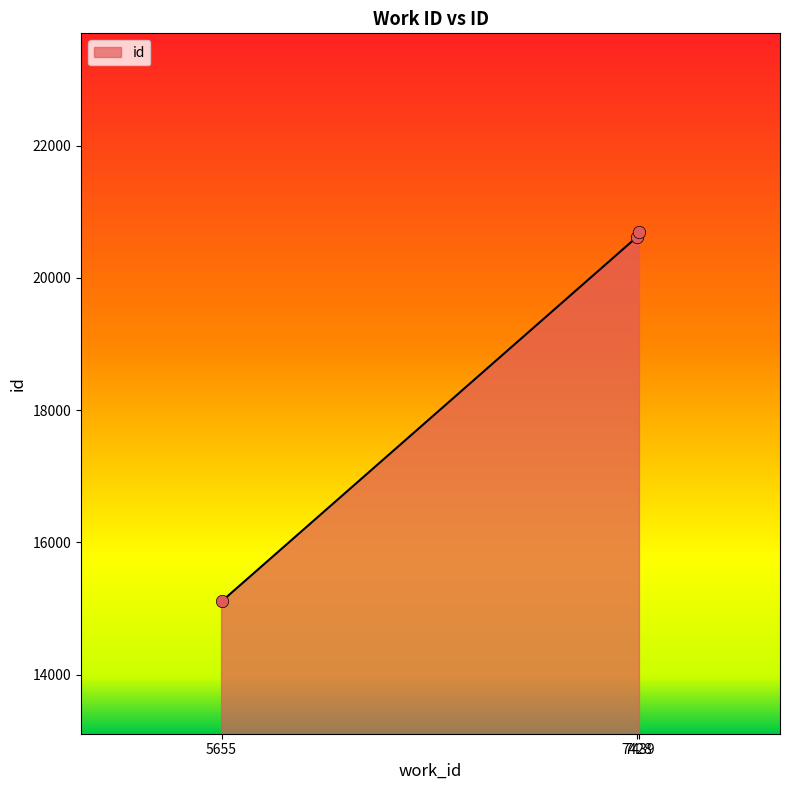

What is the change in value from 7428 to 7439?

+80